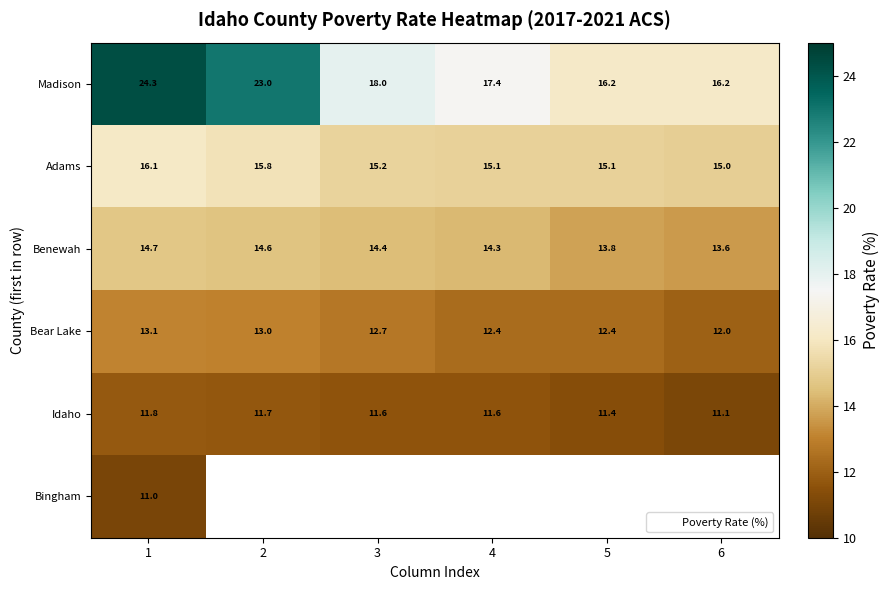

Which has a higher value, 5 or 4?

4